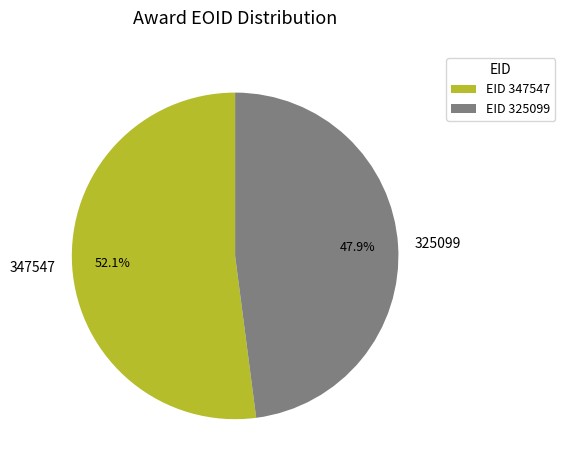

True or false: 347547 accounts for 52% of the total.

True